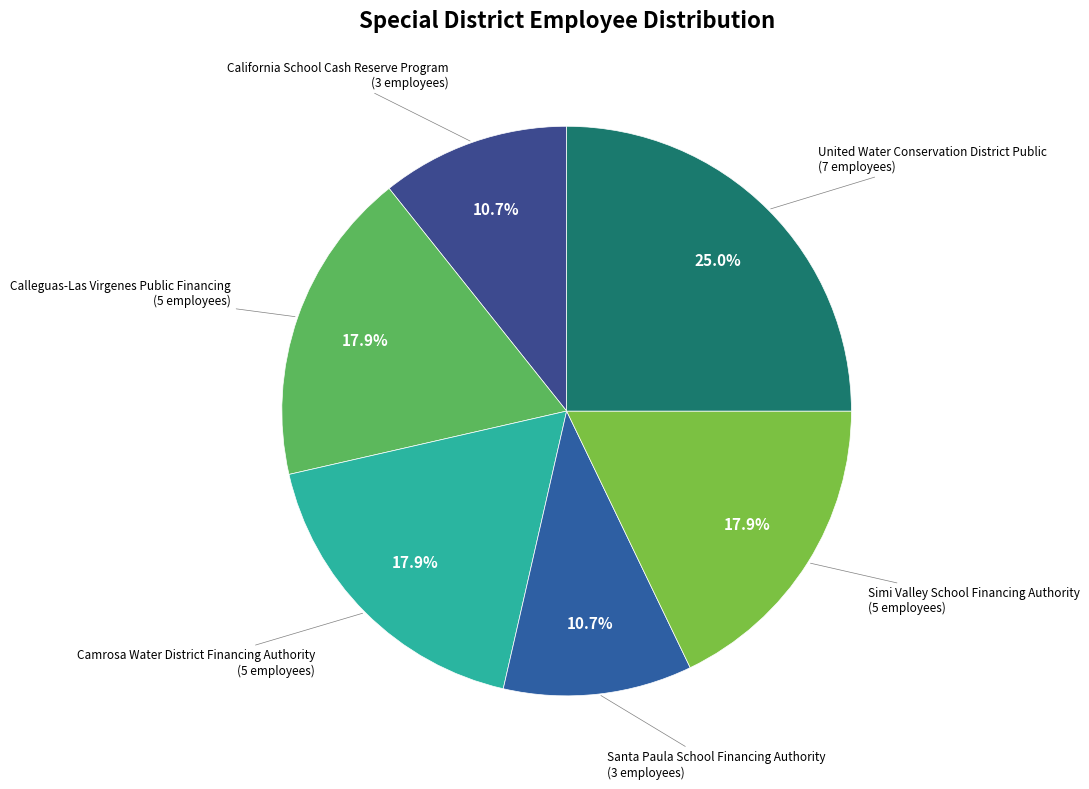

Approximately how many times larger is the value at Calleguas-Las Virgenes Public Financing compared to Camrosa Water District Financing Authority?

1.0